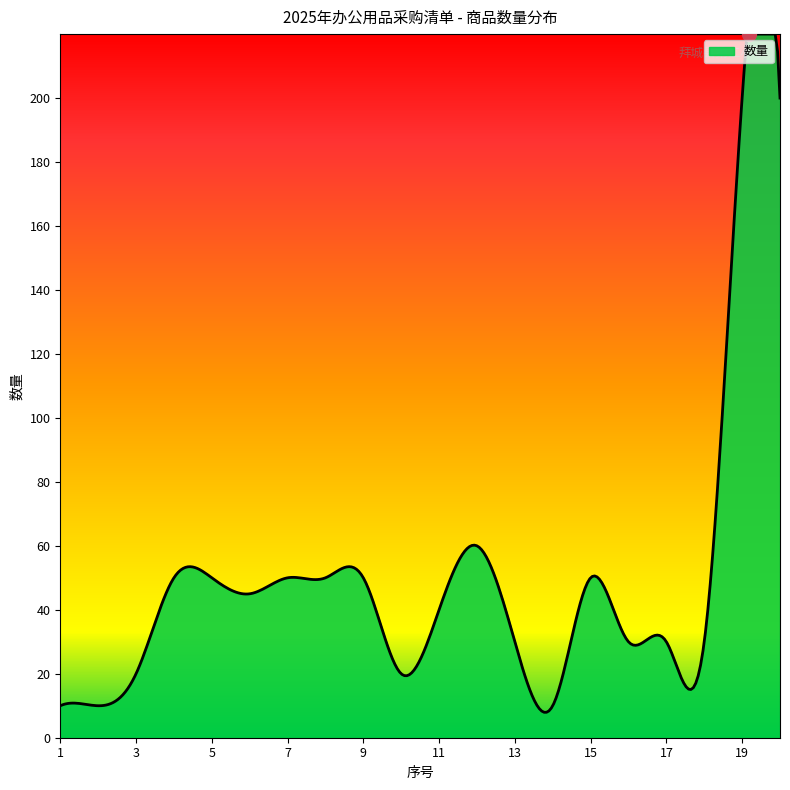

What is the smallest value displayed?

8.0